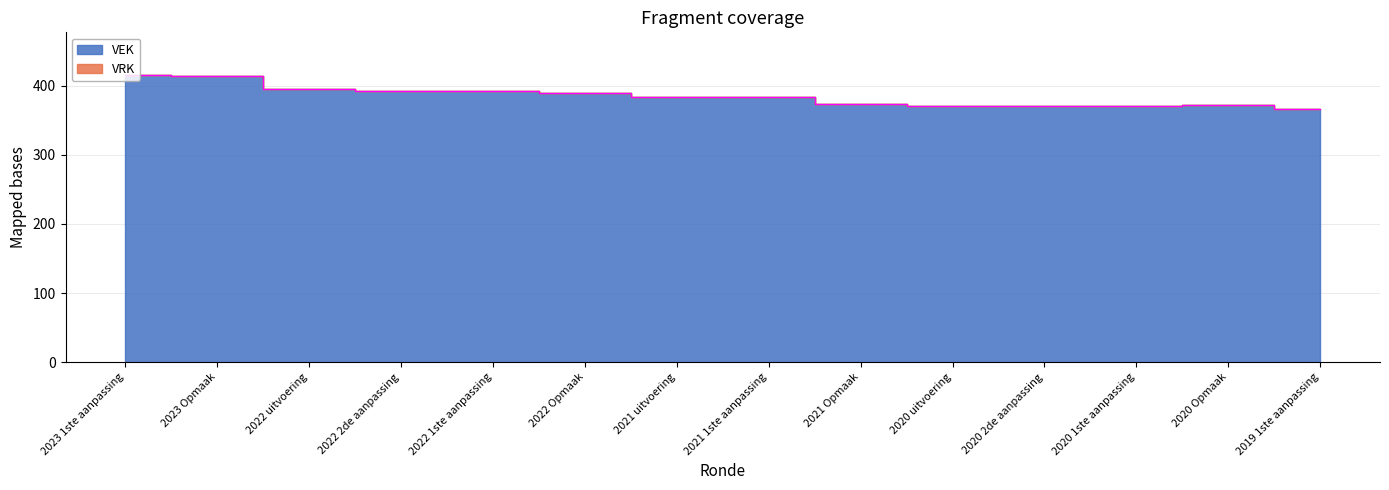

What is the sum of all values?

5388